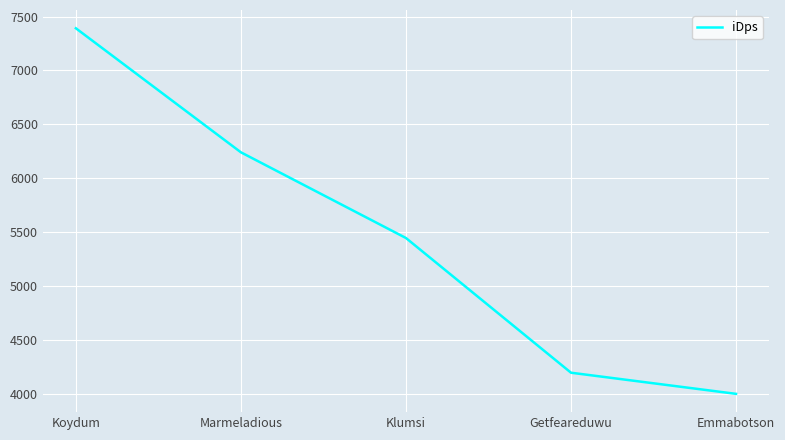

True or false: the data has more than 2 interior local peaks.

False